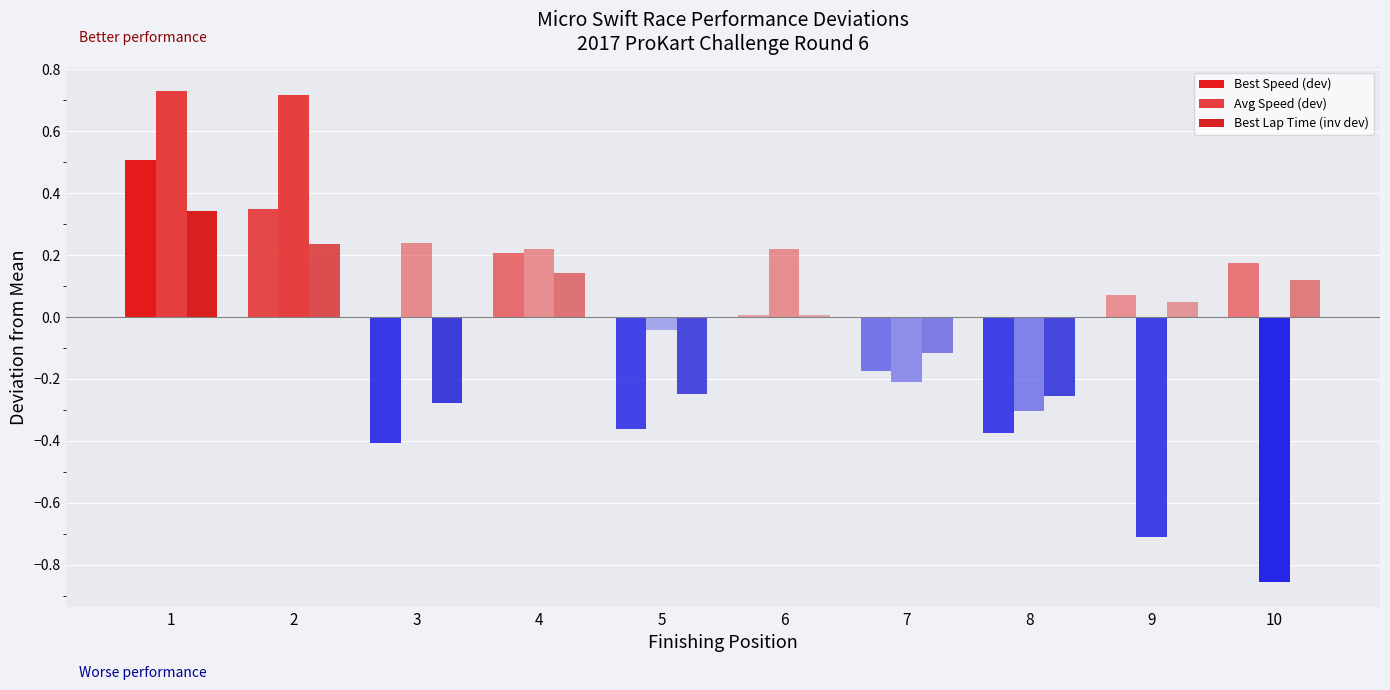

What is the value of the Best Lap Time (inv dev) bar at the 10th from the left?

0.1